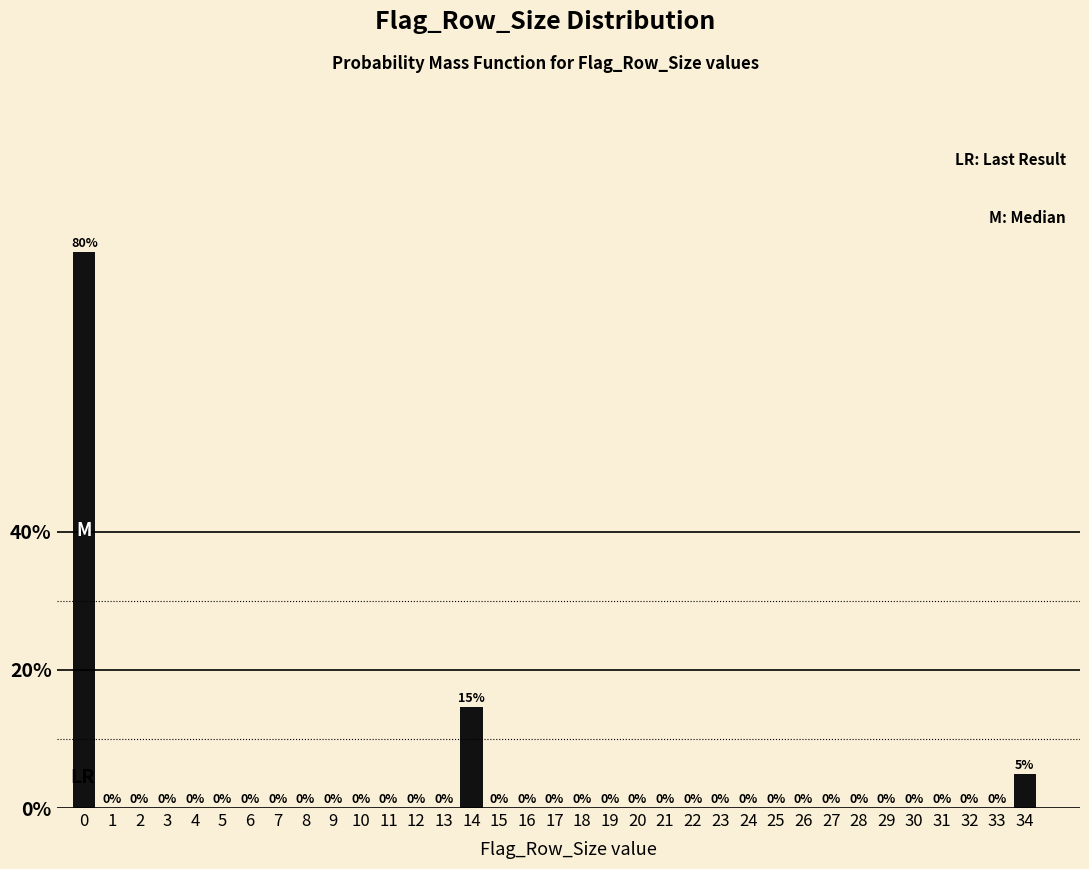

True or false: the data shows 0.0 at 12.

True